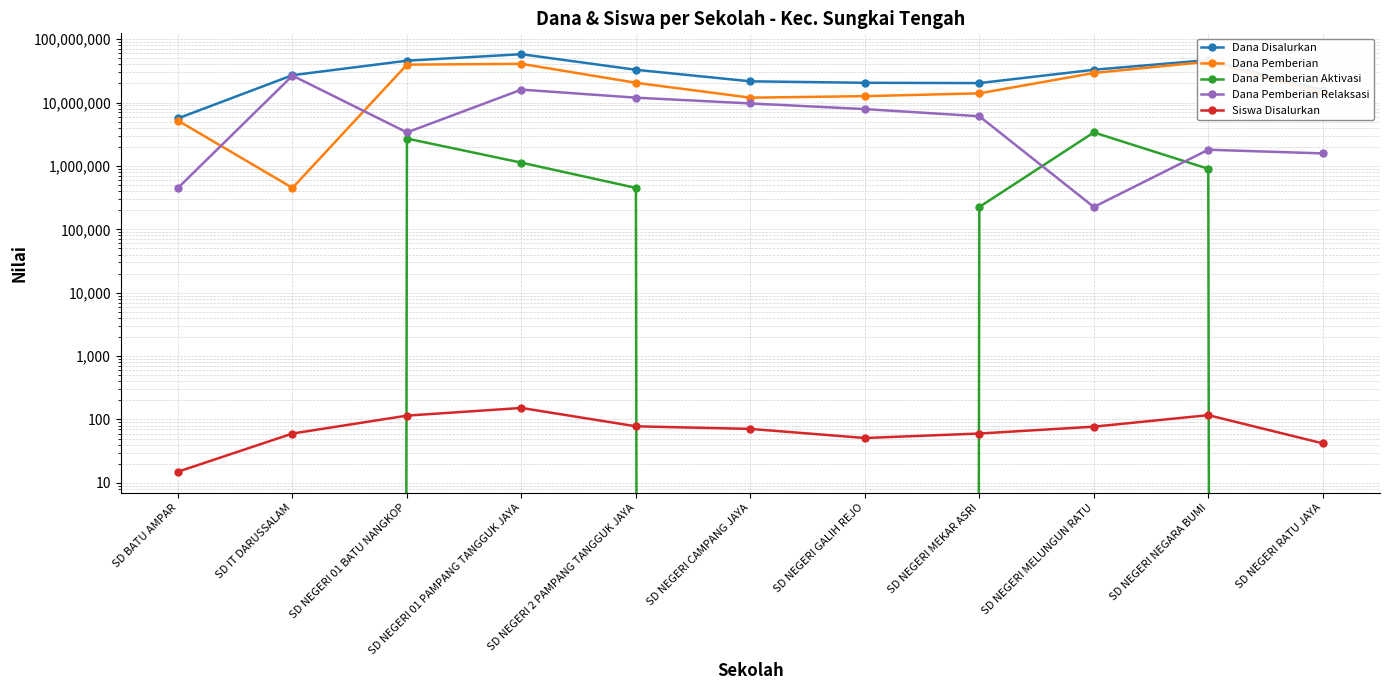

Rank the series at SD NEGERI RATU JAYA from lowest to highest value.

Dana Pemberian Aktivasi, Siswa Disalurkan, Dana Pemberian Relaksasi, Dana Pemberian, Dana Disalurkan